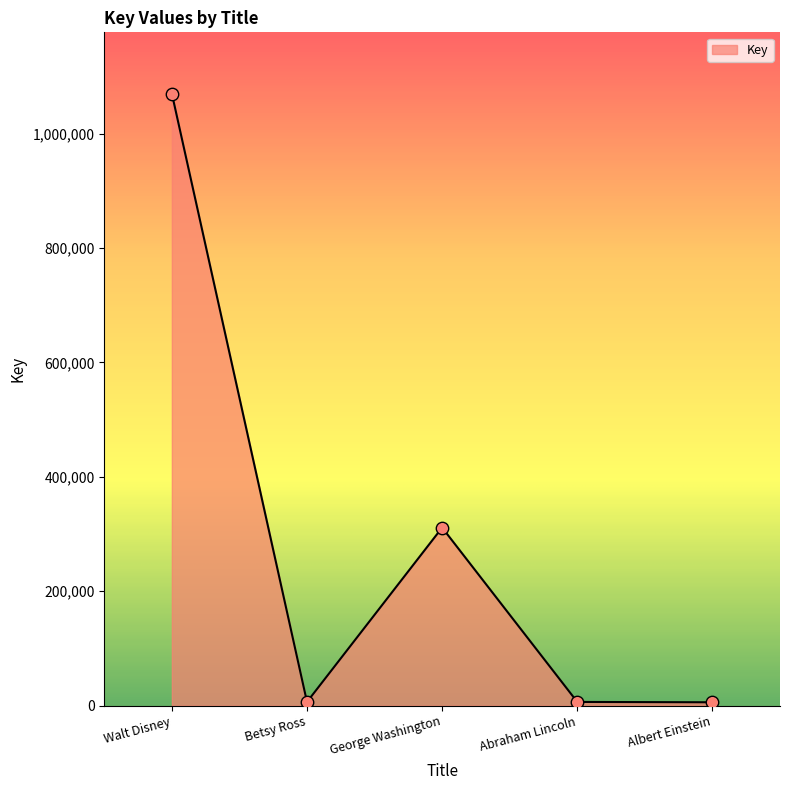

What is the change in value from Walt Disney to Albert Einstein?

-1064210